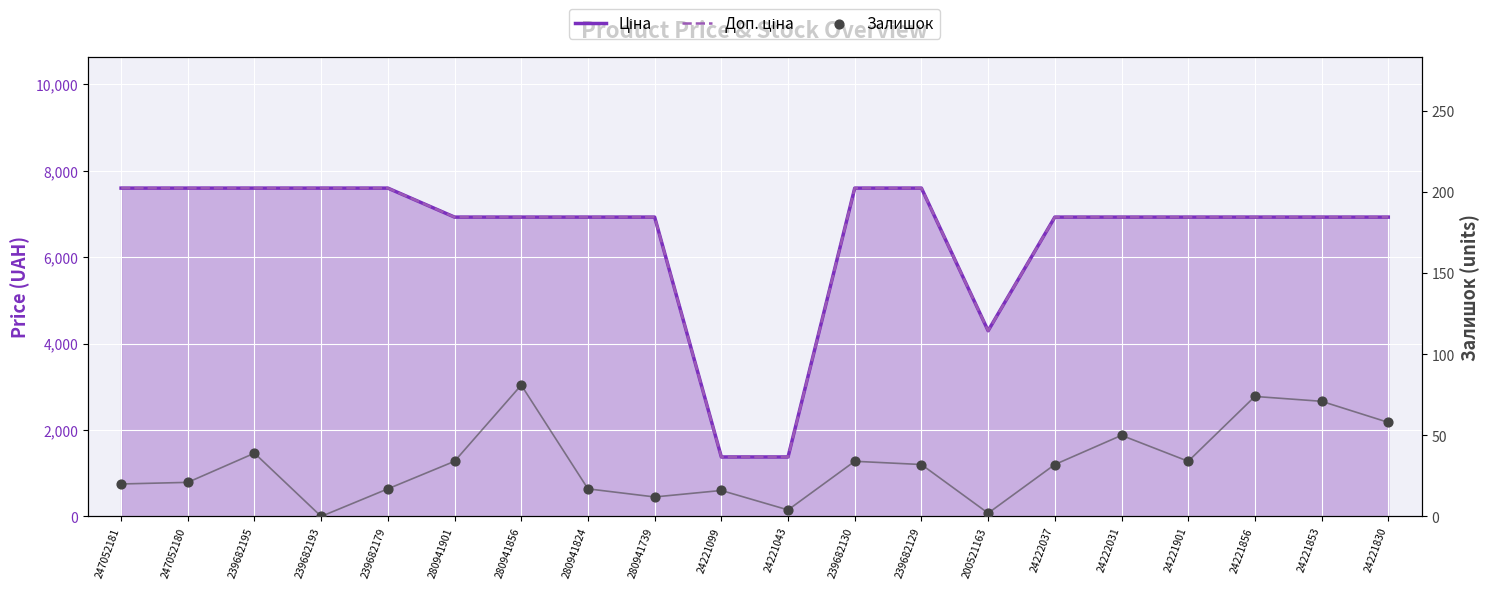

Which series has the widest spread of Y values?

Доп. ціна